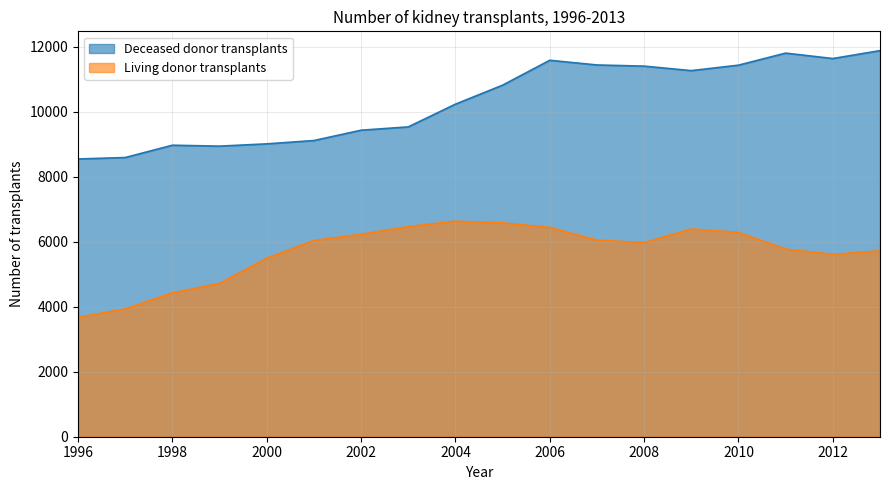

The Living donor transplants series shows 1173 at 2011. True or false?

False